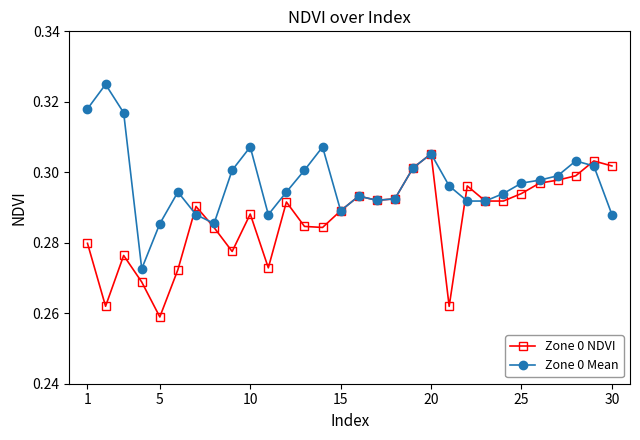

True or false: Zone 0 NDVI has more than 0 points higher than both neighbors.

True